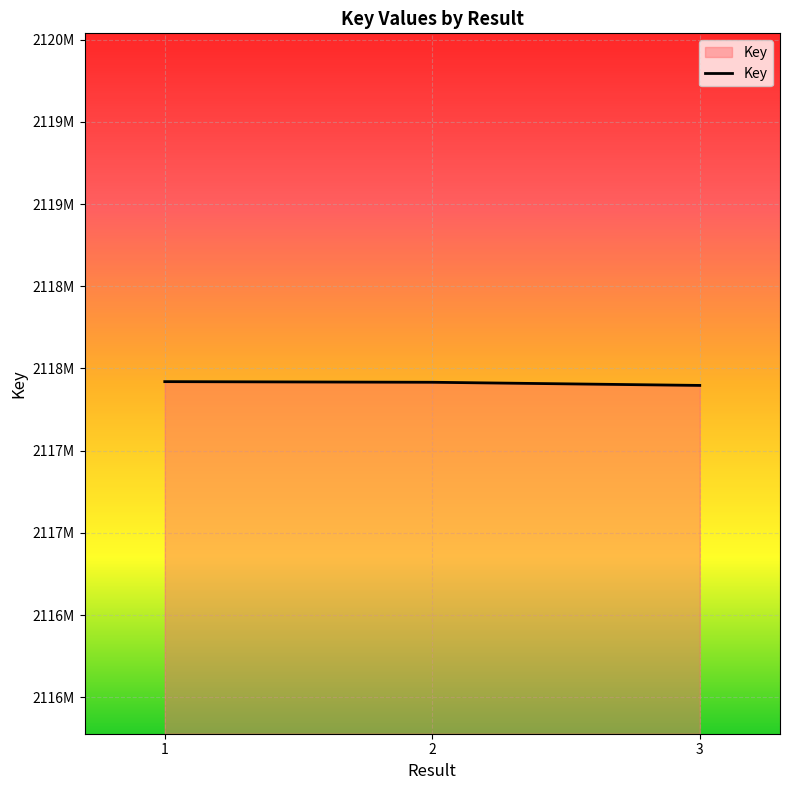

The chart shows a value of 2117897006 at 3. True or false?

True